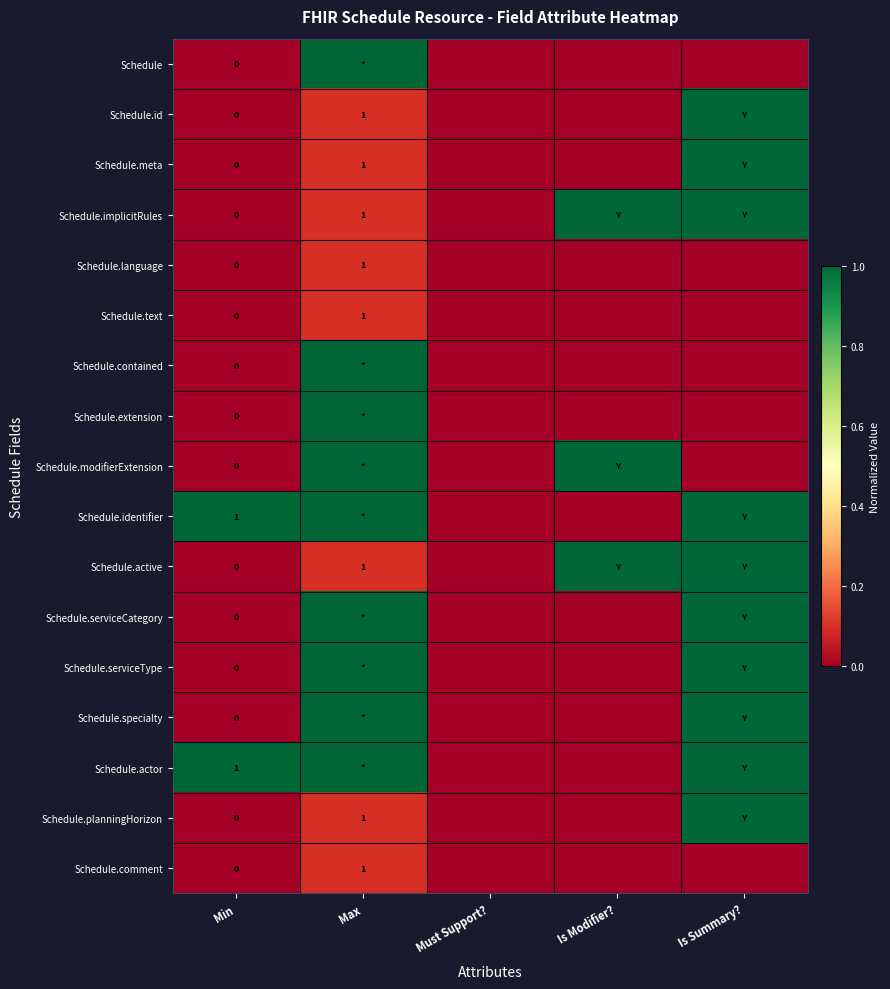

Rank the series by their maximum value, from highest to lowest.

Schedule, Schedule.id, Schedule.meta, Schedule.implicitRules, Schedule.contained, Schedule.extension, Schedule.modifierExtension, Schedule.identifier, Schedule.active, Schedule.serviceCategory, Schedule.serviceType, Schedule.specialty, Schedule.actor, Schedule.planningHorizon, Schedule.language, Schedule.text, Schedule.comment